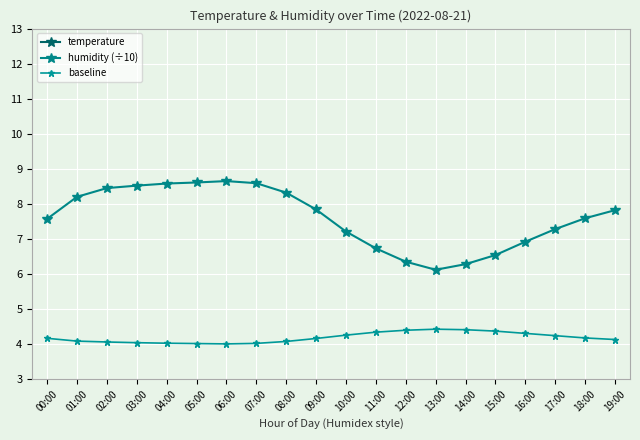

Which label corresponds to the smallest value in the chart?

06:00